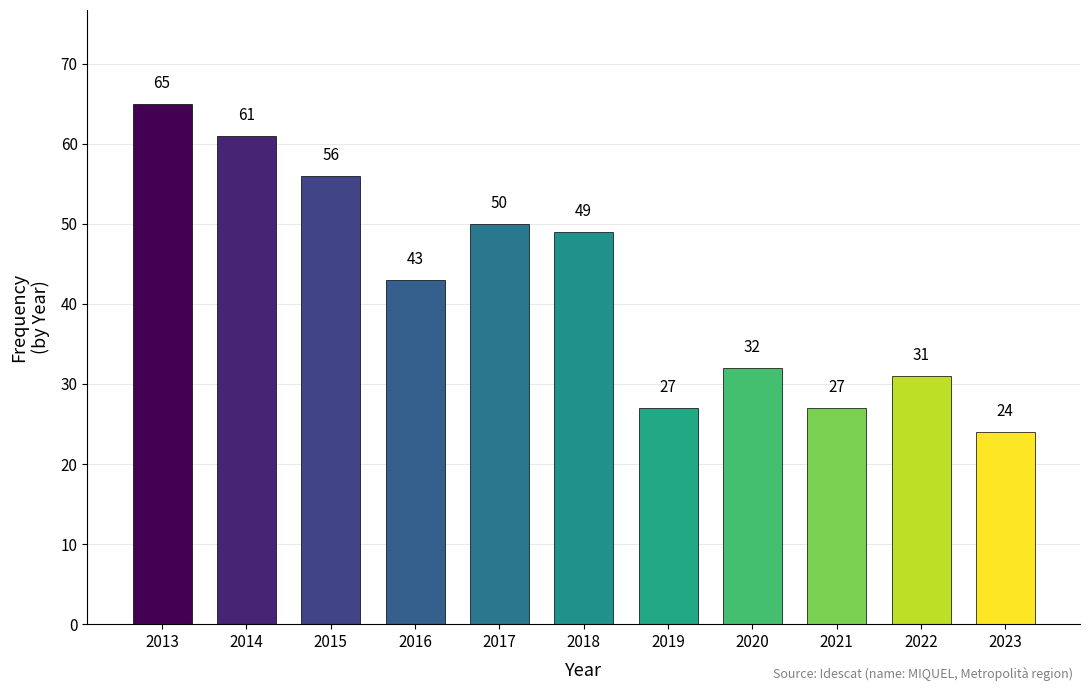

True or false: the data shows 77 at 2017.

False